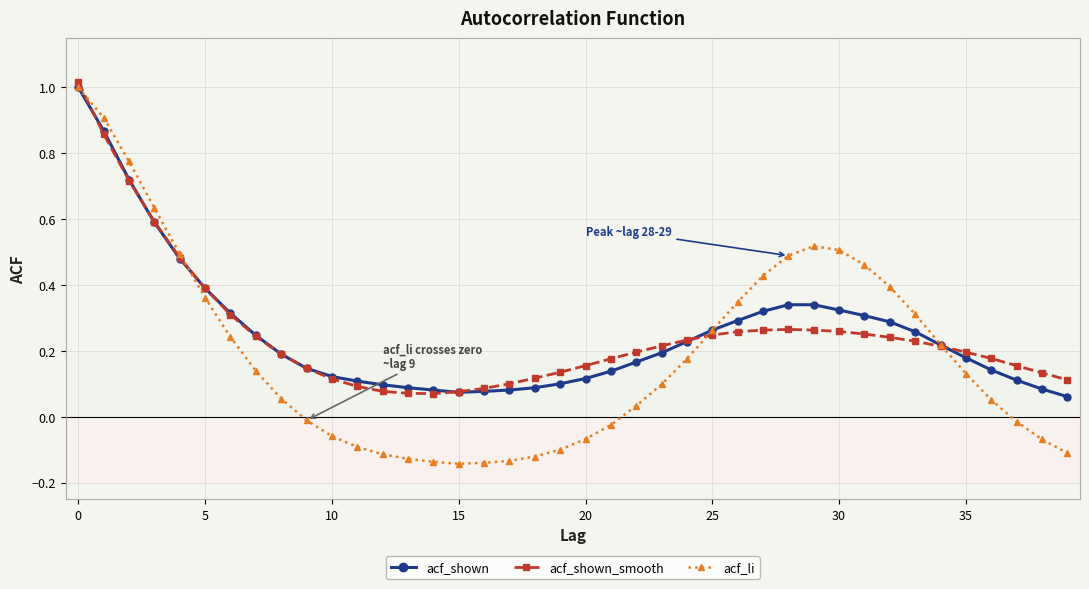

Which series has the widest spread of values?

acf_li